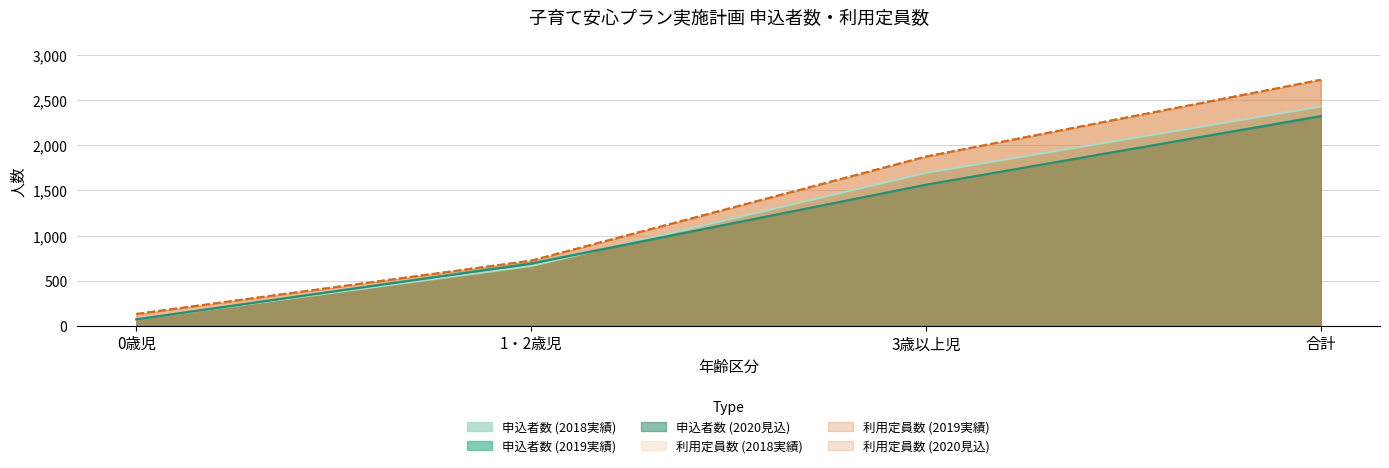

What is the highest value of the 申込者数_2020 series?

2322